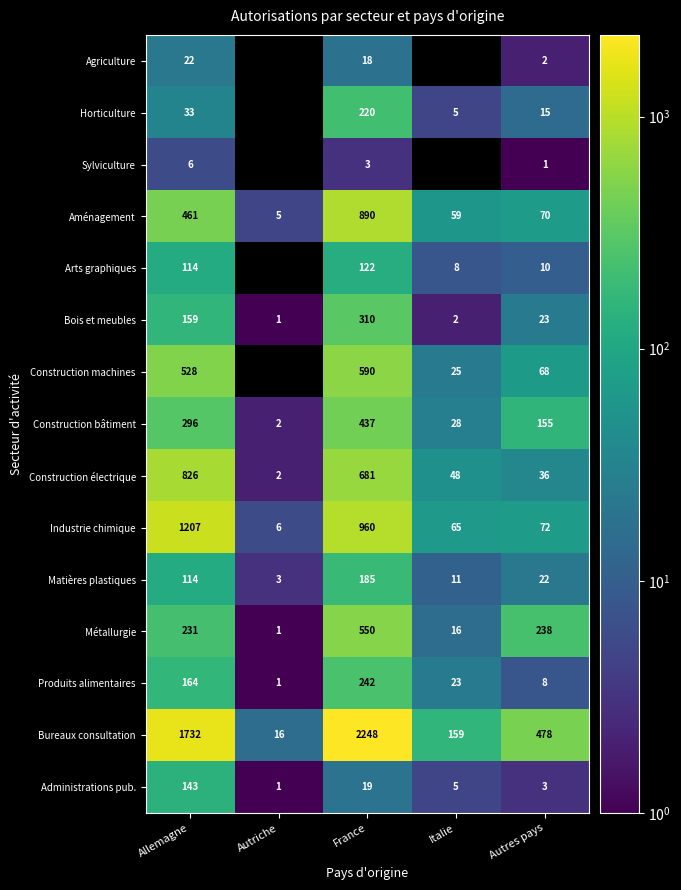

What is the difference between the Construction bâtiment values at Autres pays and Autriche?

153